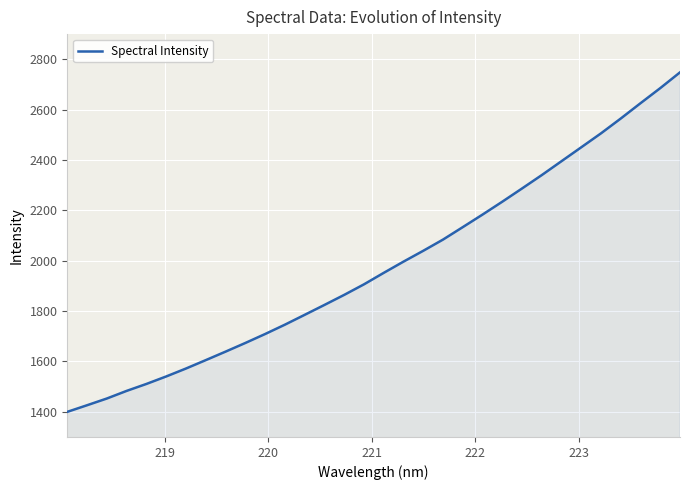

What is the minimum value shown in the chart?

1399.8